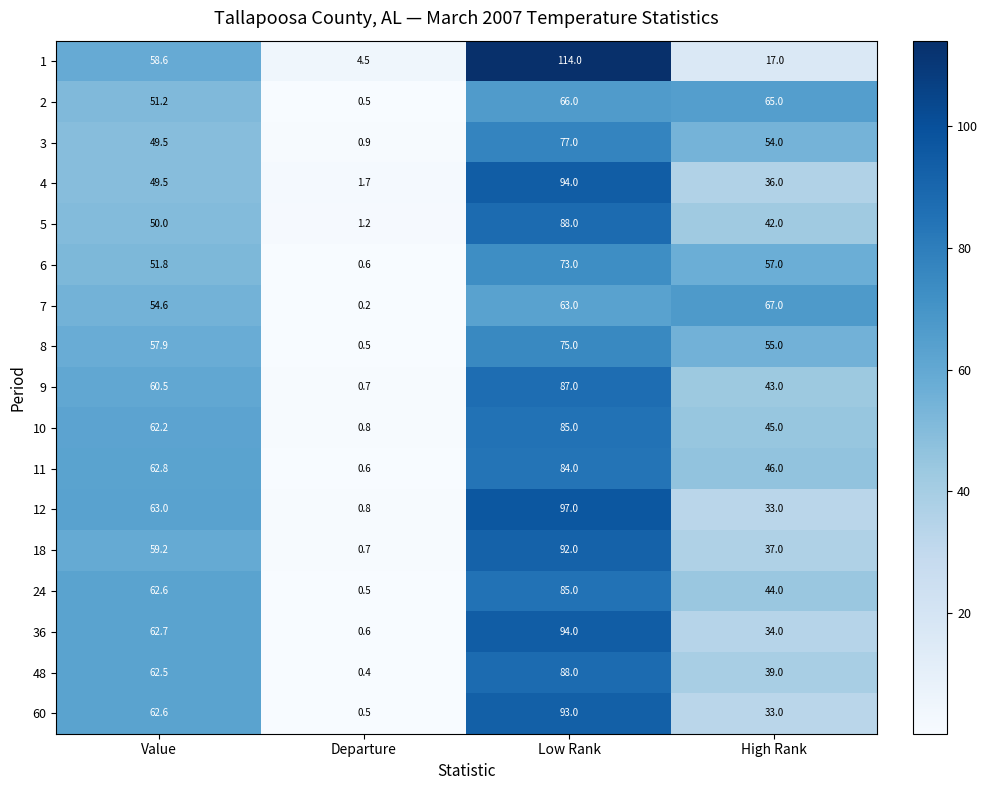

At which label does 18 first exceed 59?

Value